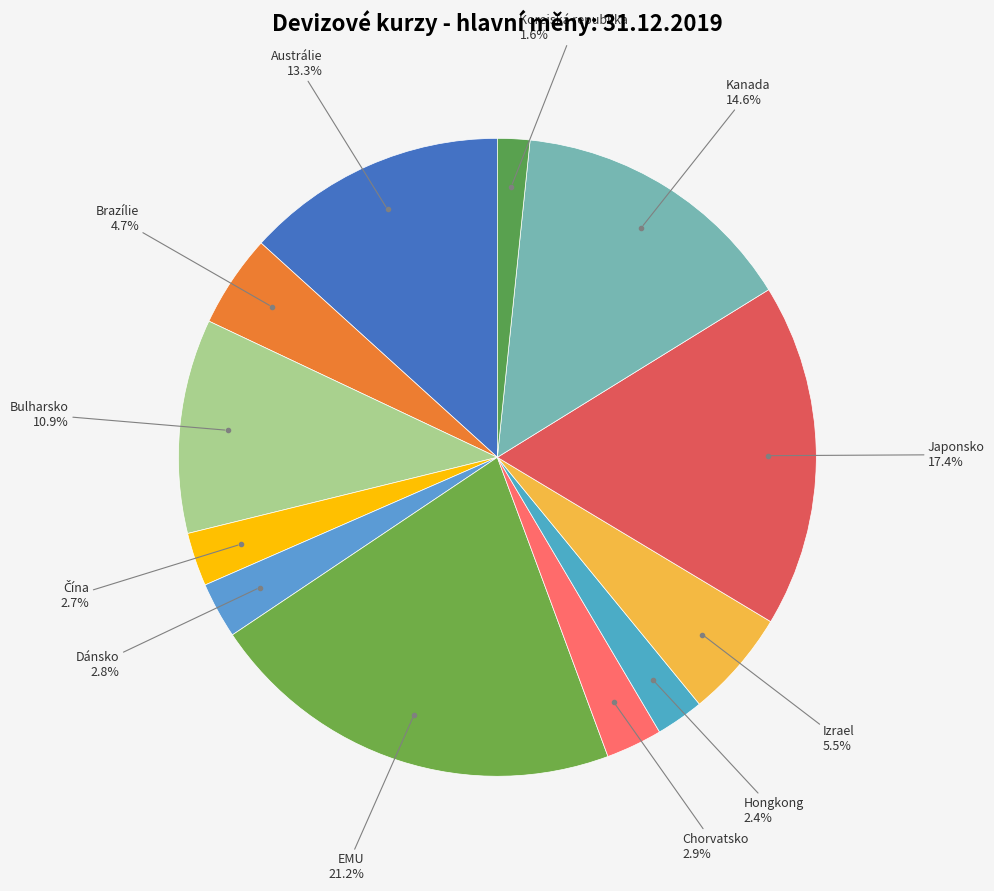

How many slices are in this pie chart?

12